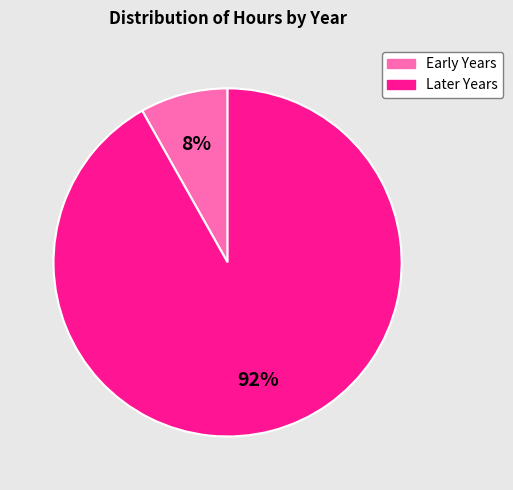

Which has a higher value, Early Years or Later Years?

Later Years